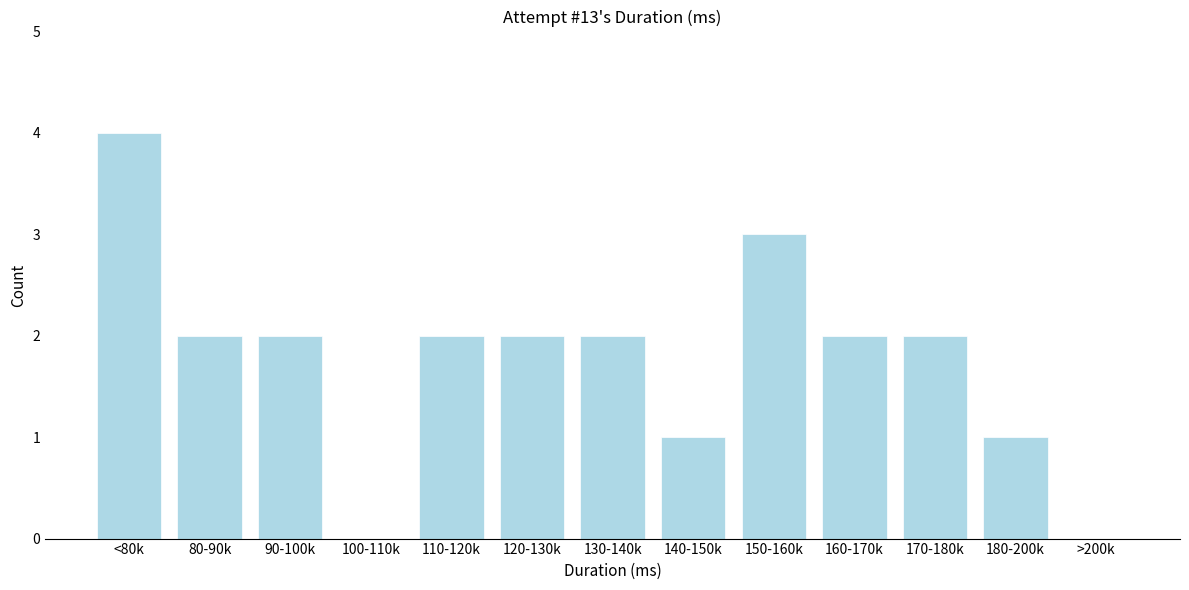

Reading right to left, list all the values displayed in this chart.

>200k=0	180-200k=1	170-180k=2	160-170k=2	150-160k=3	140-150k=1	130-140k=2	120-130k=2	110-120k=2	100-110k=0	90-100k=2	80-90k=2	<80k=4